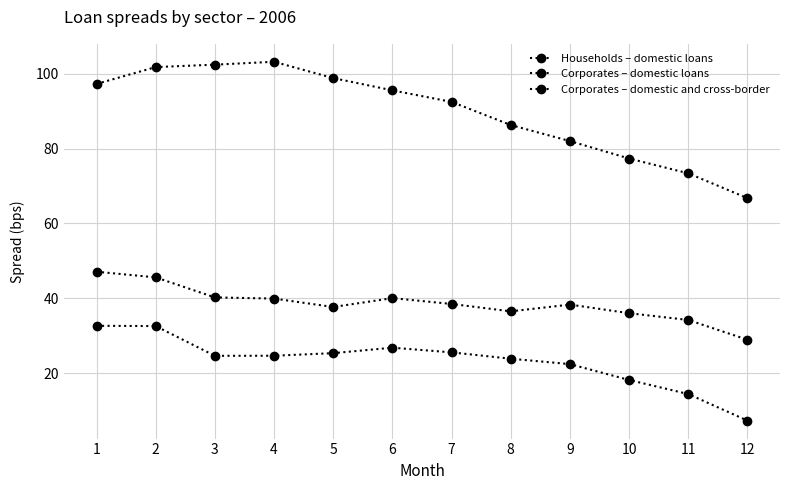

True or false: Households – domestic loans and Corporates – domestic and cross-border intersect in this chart.

False